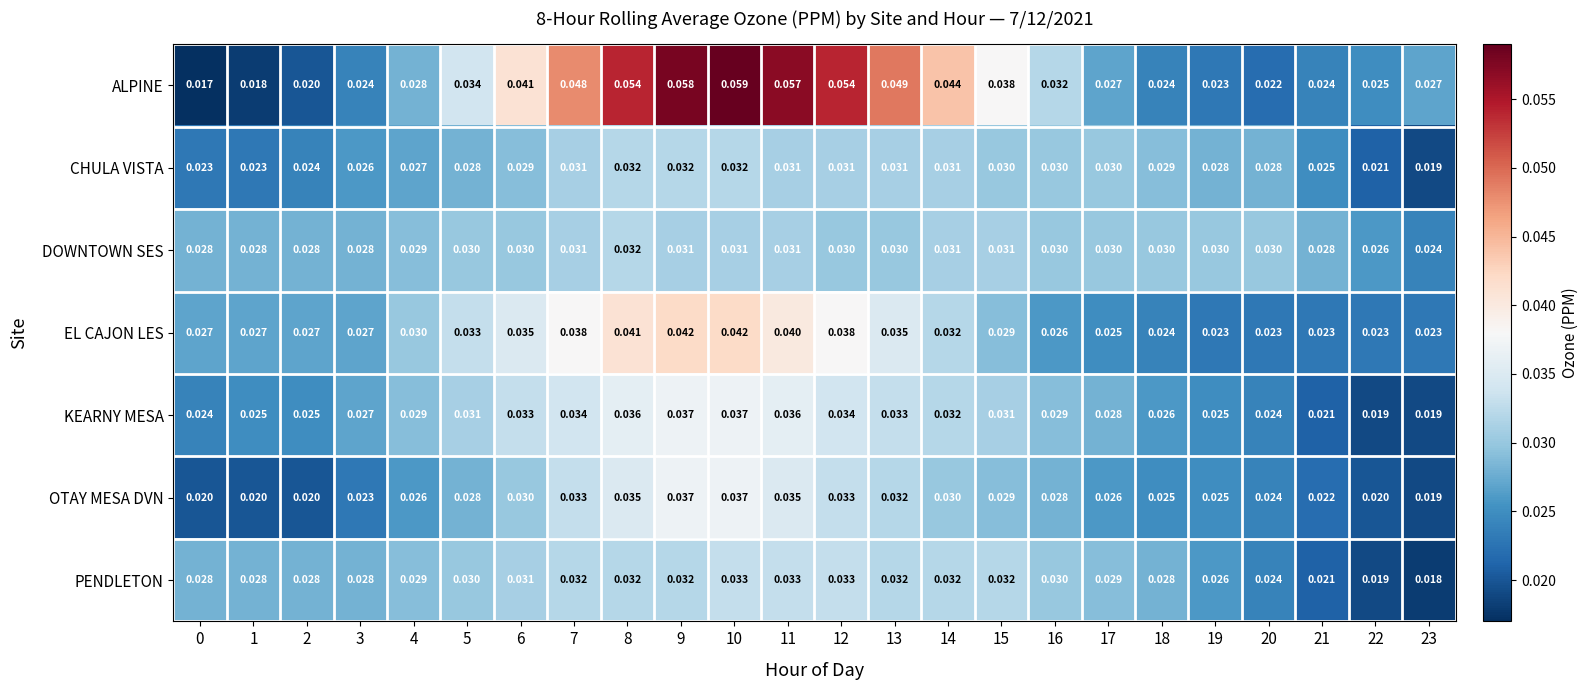

Between 1 and 21, which series saw the biggest shift?

PENDLETON